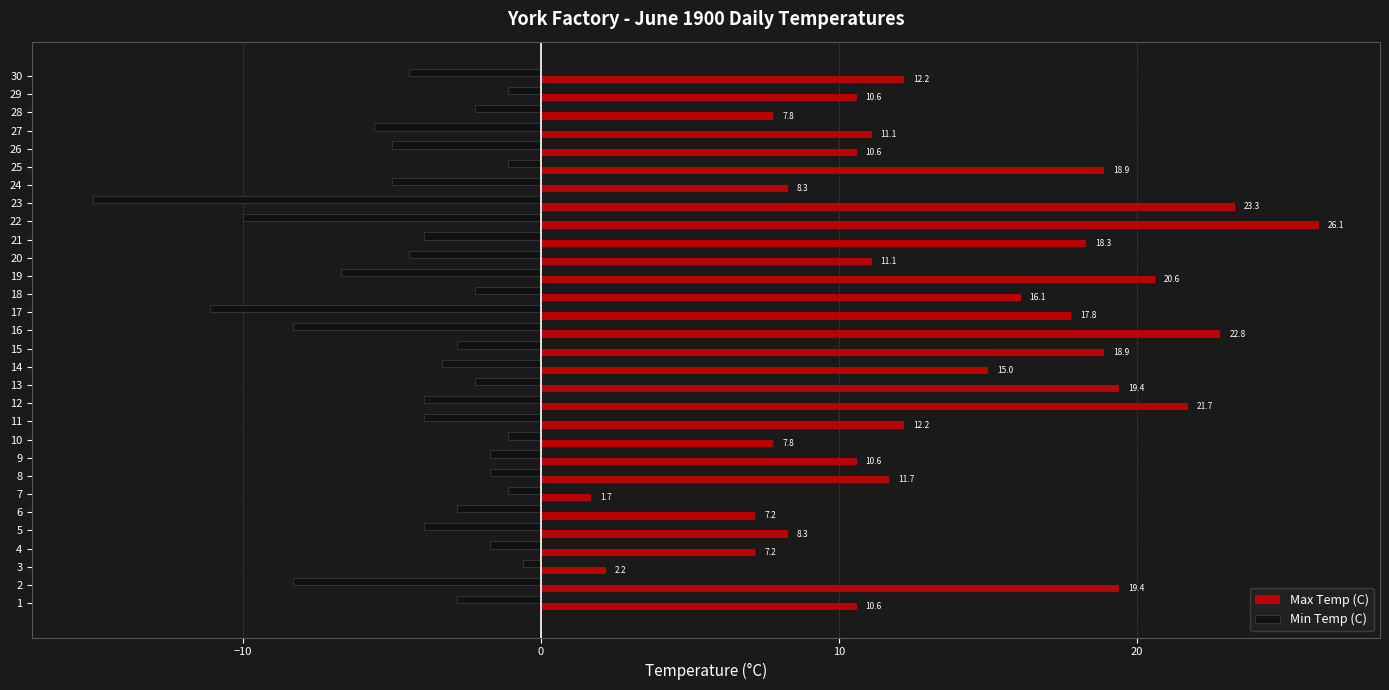

Is it true that Max Temp (C) equals 10.6 at 9?

True